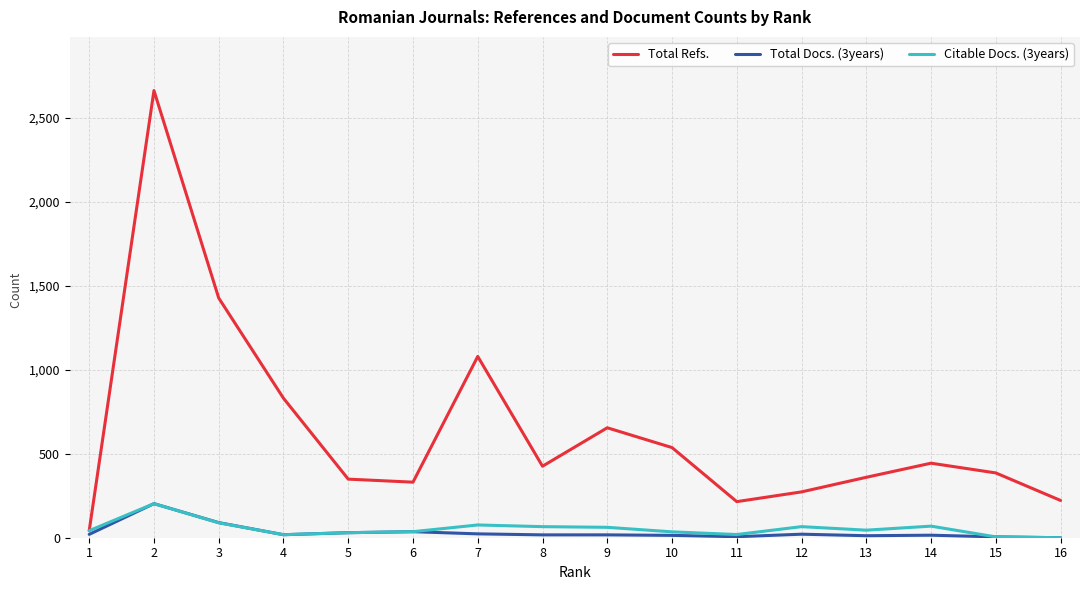

Which series changed the most between 7 and 8?

Total Refs.